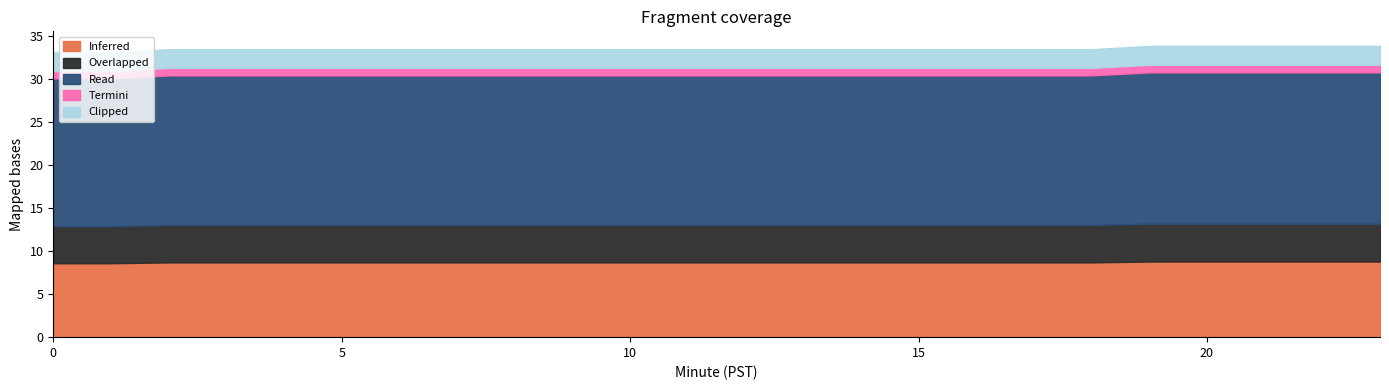

At how many categories does at least one series exceed 16?

24